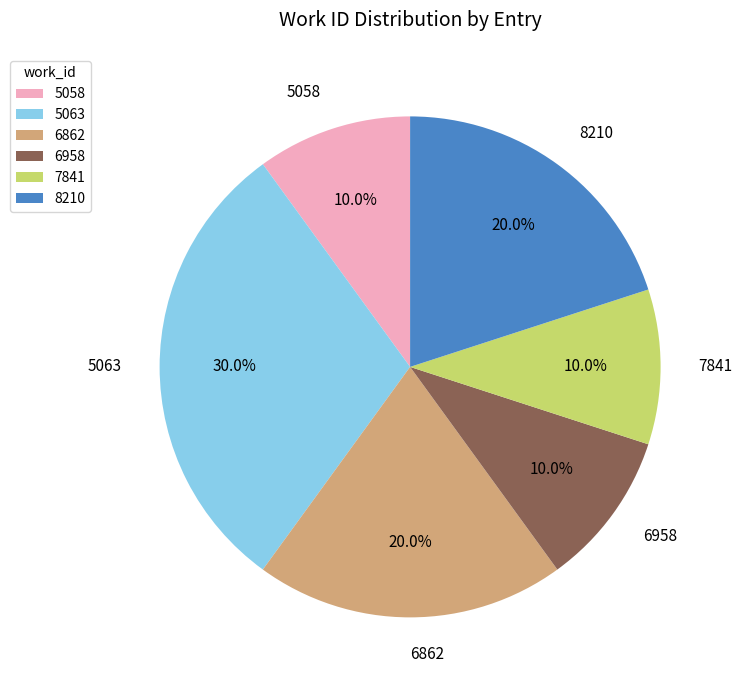

Is there a majority slice in this chart?

No